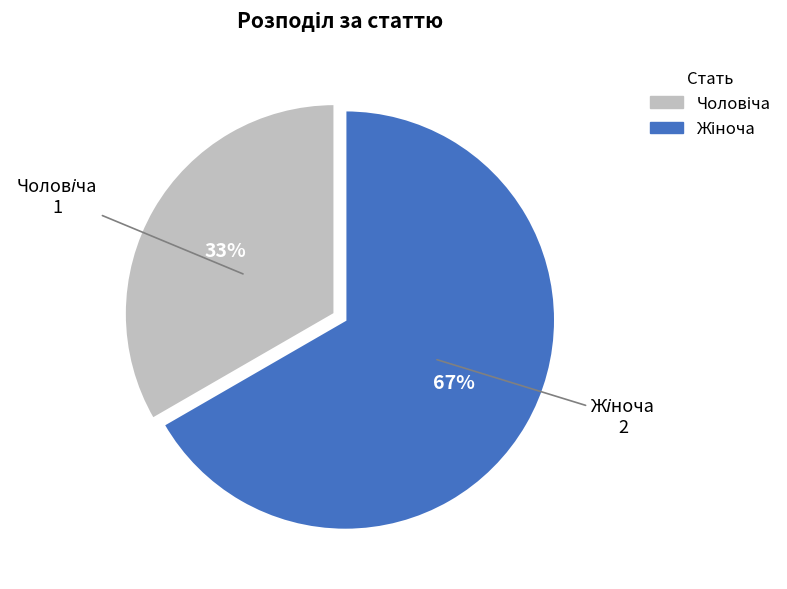

Count the number of slices in the pie.

2